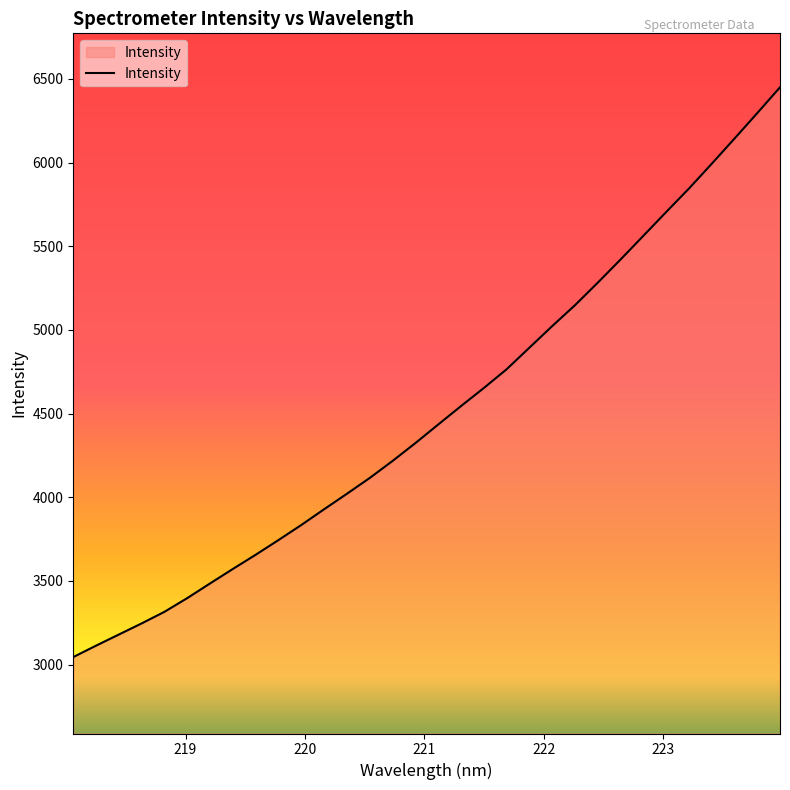

What is the difference between the maximum and minimum values?

3404.4